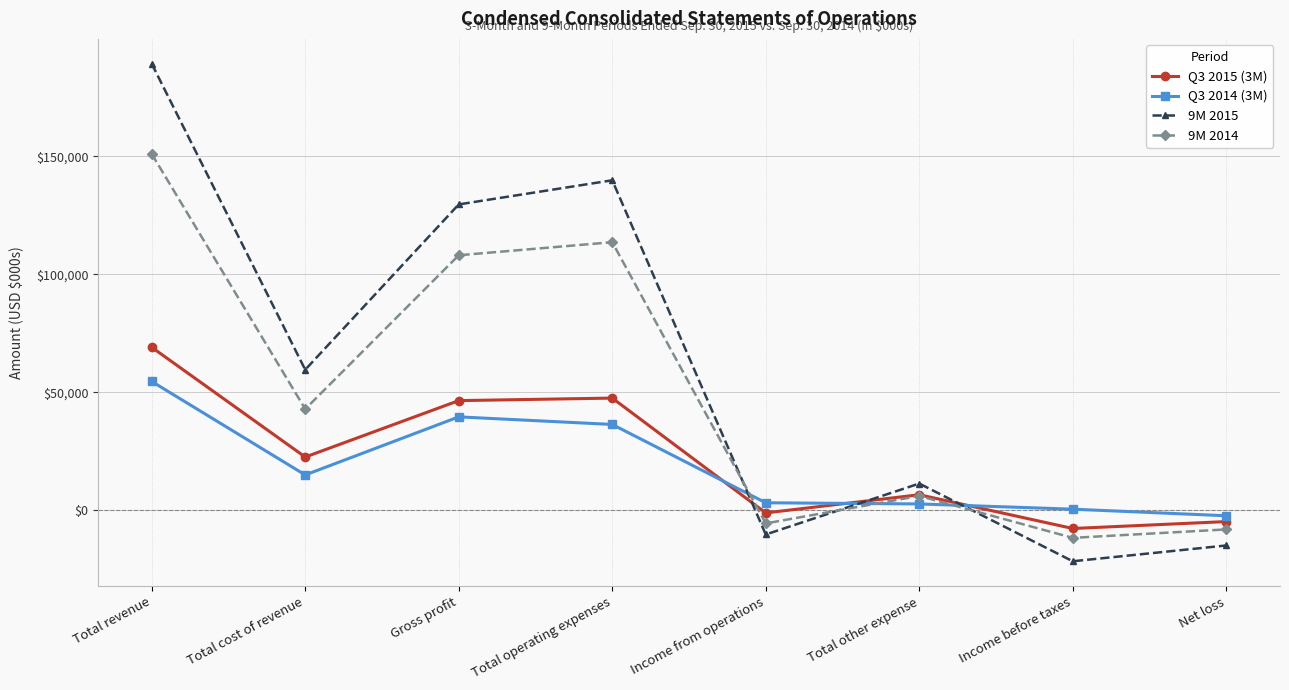

How many values in the Q3 2015 (3M) series are below 22593?

4